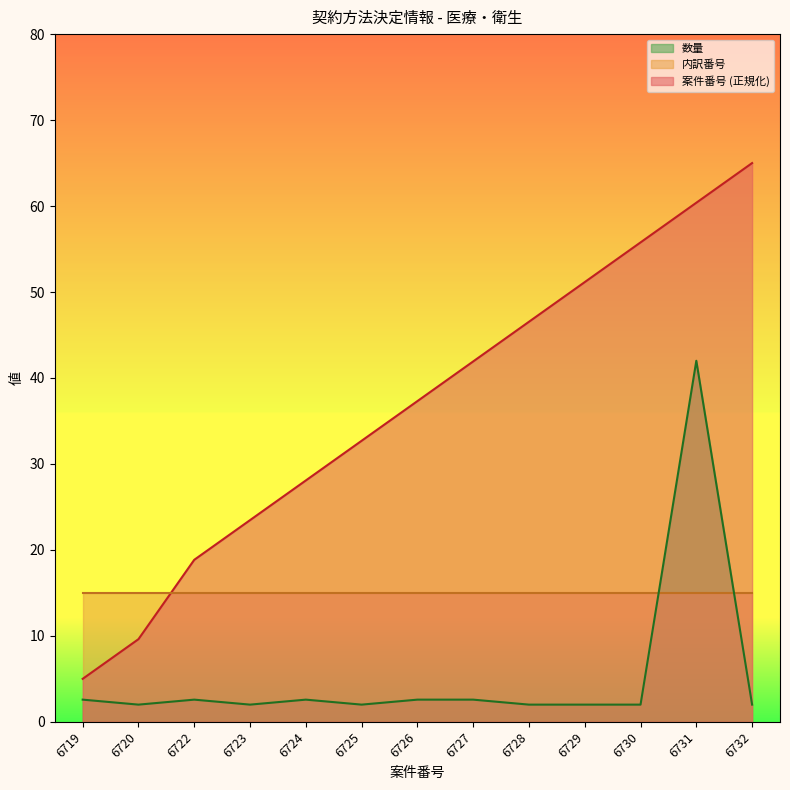

Does the chart display data point markers on the line(s)?

No